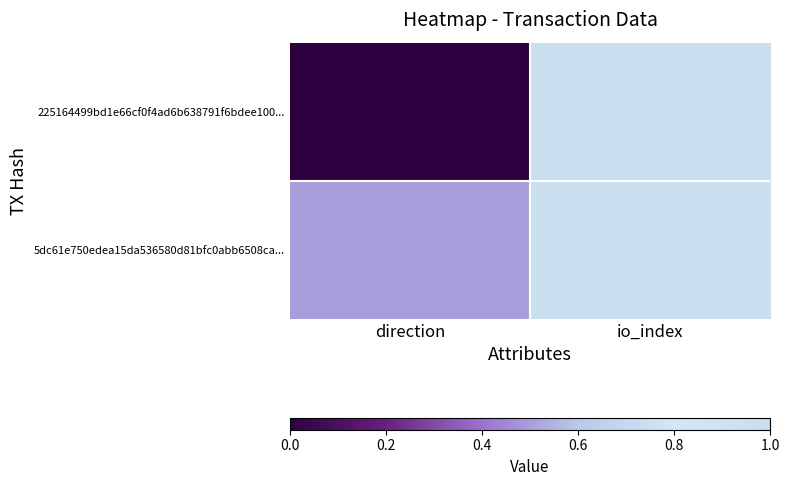

Between direction and io_index, which is larger?

io_index